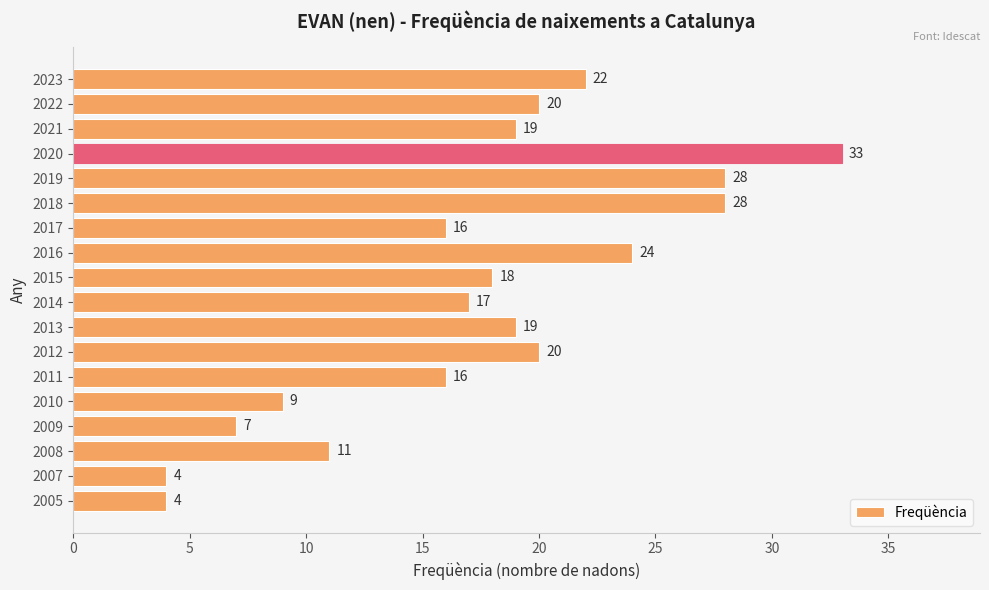

Reading top to bottom, list all the values displayed in this chart.

22	20	19	33	28	28	16	24	18	17	19	20	16	9	7	11	4	4